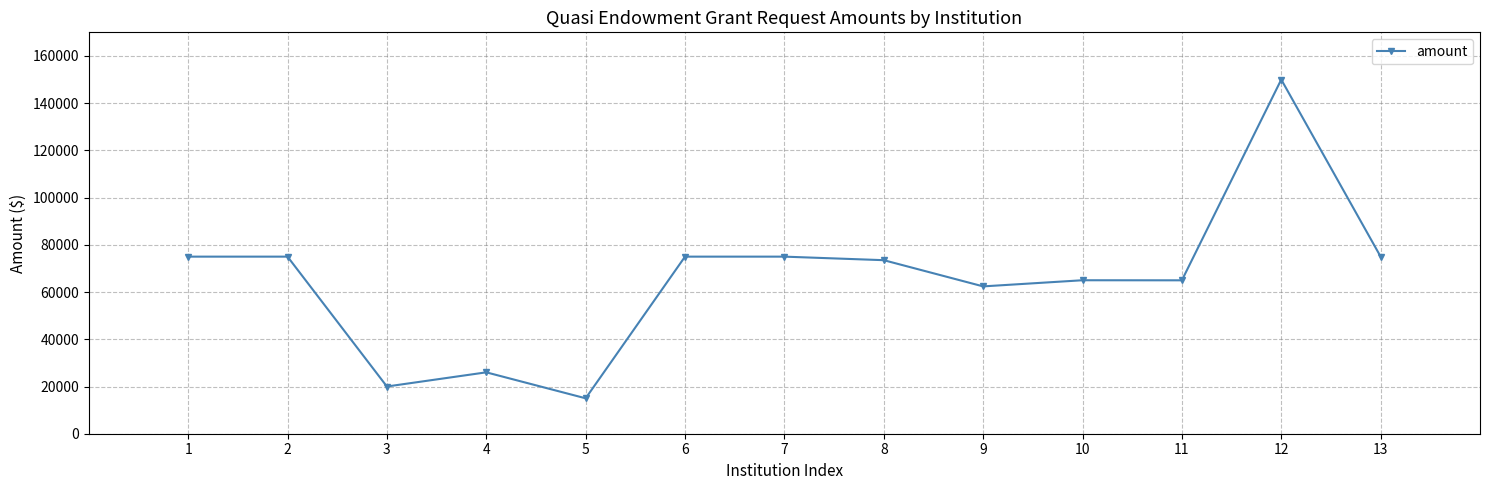

What is the ratio of the value at 11 to the value at 6?

0.9